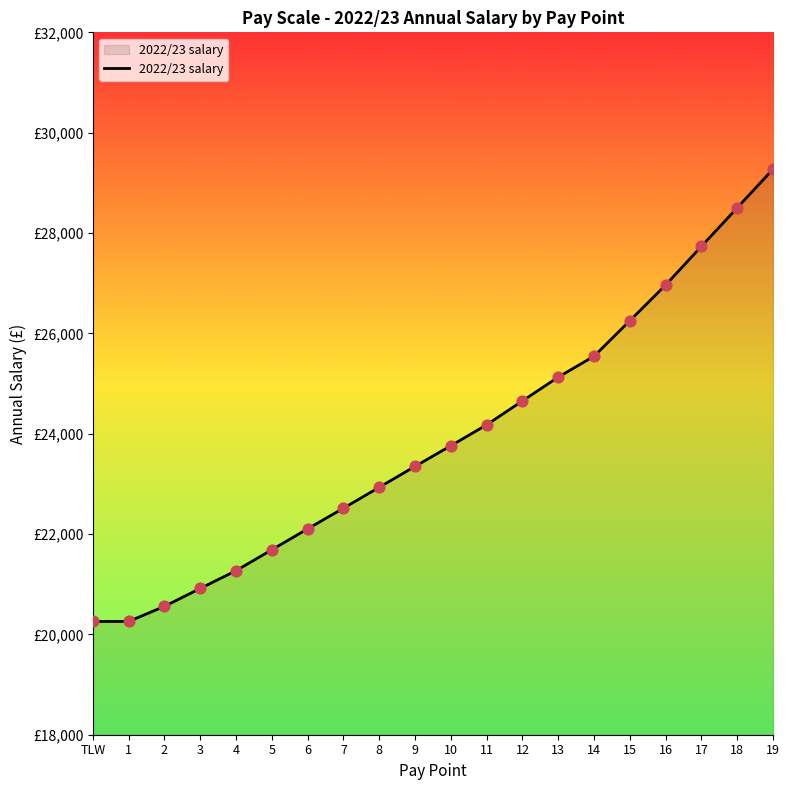

What is the change in value from 3 to 11?

+3261